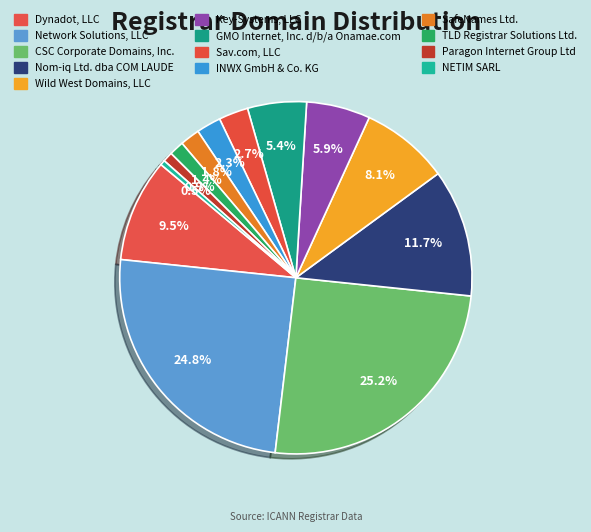

Which category has the biggest portion of the pie?

CSC Corporate Domains, Inc.